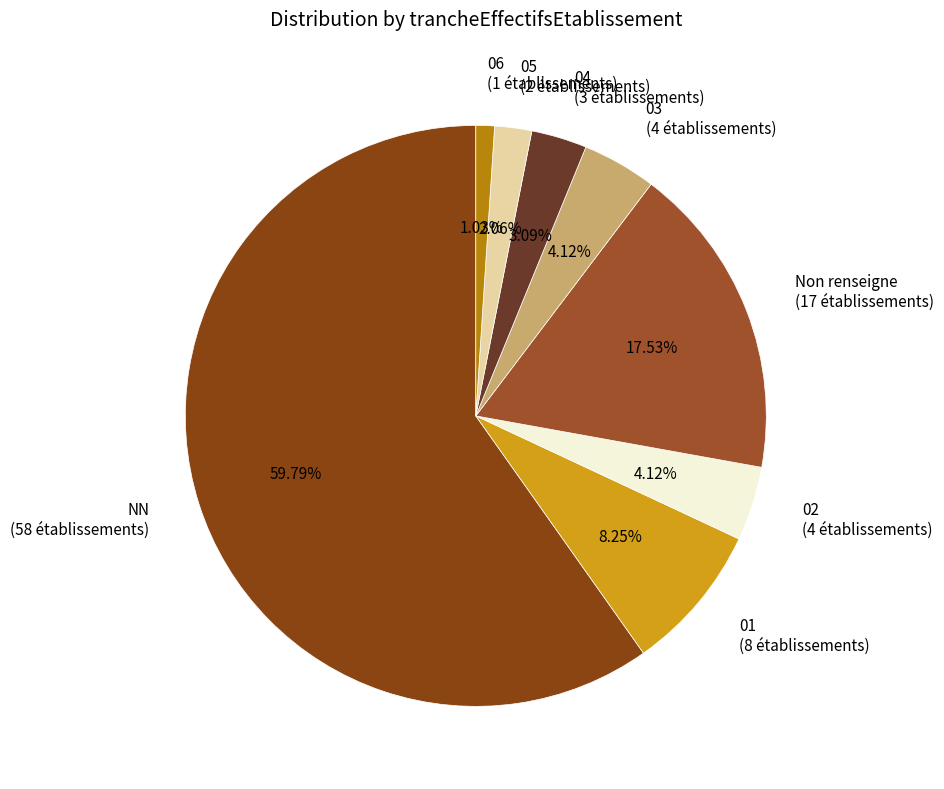

What is the majority slice?

NN (58 établissements)